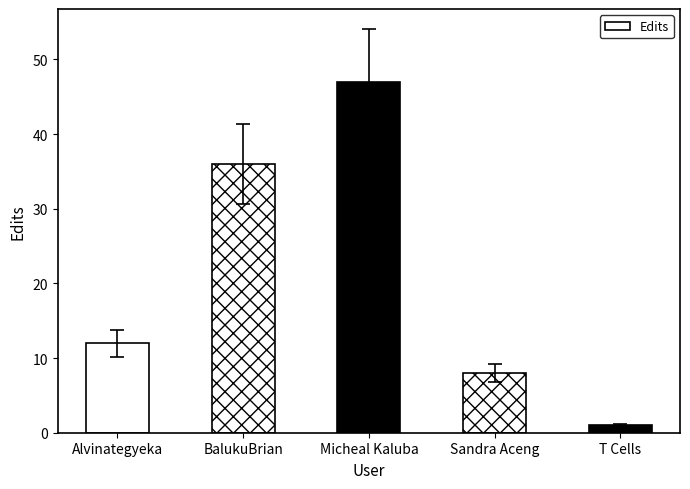

Reading left to right, what are all the values shown in this chart?

Alvinategyeka=12	BalukuBrian=36	Micheal Kaluba=47	Sandra Aceng=8	T Cells=1